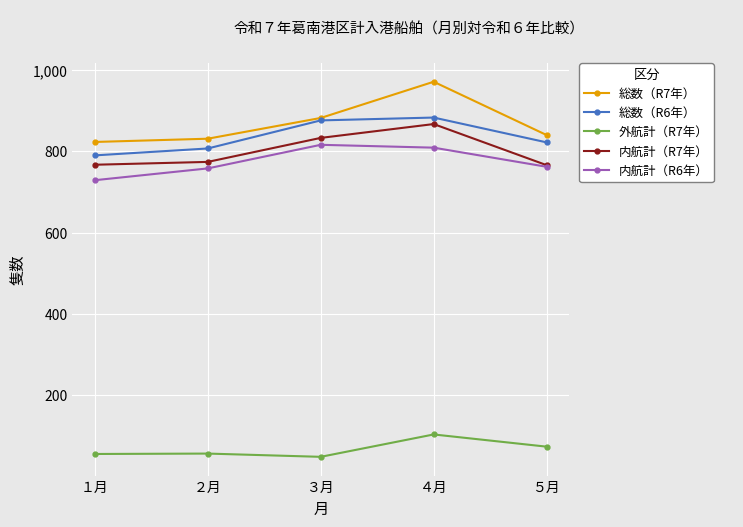

Is this an area chart (filled region under the line)?

No